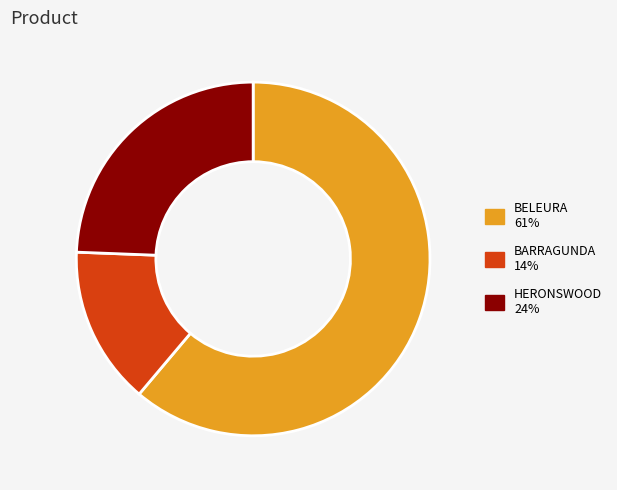

True or false: BELEURA accounts for 51% of the total.

False